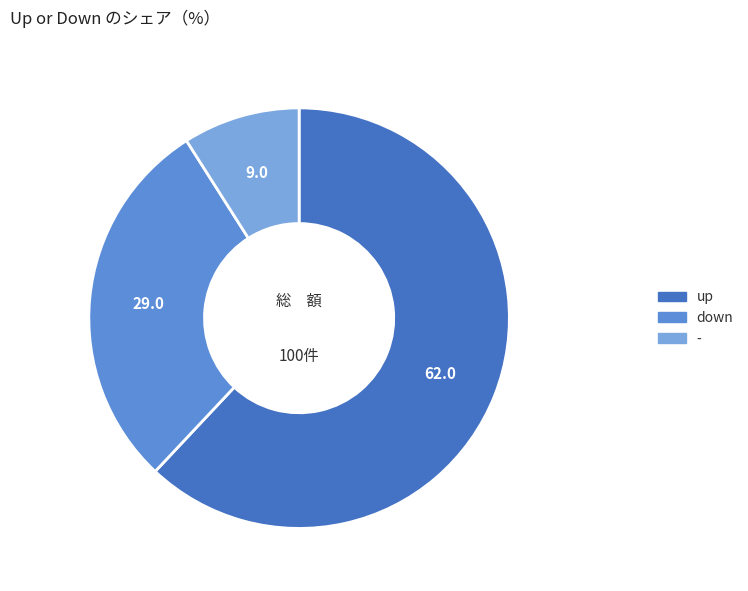

Does any single category account for the majority?

Yes